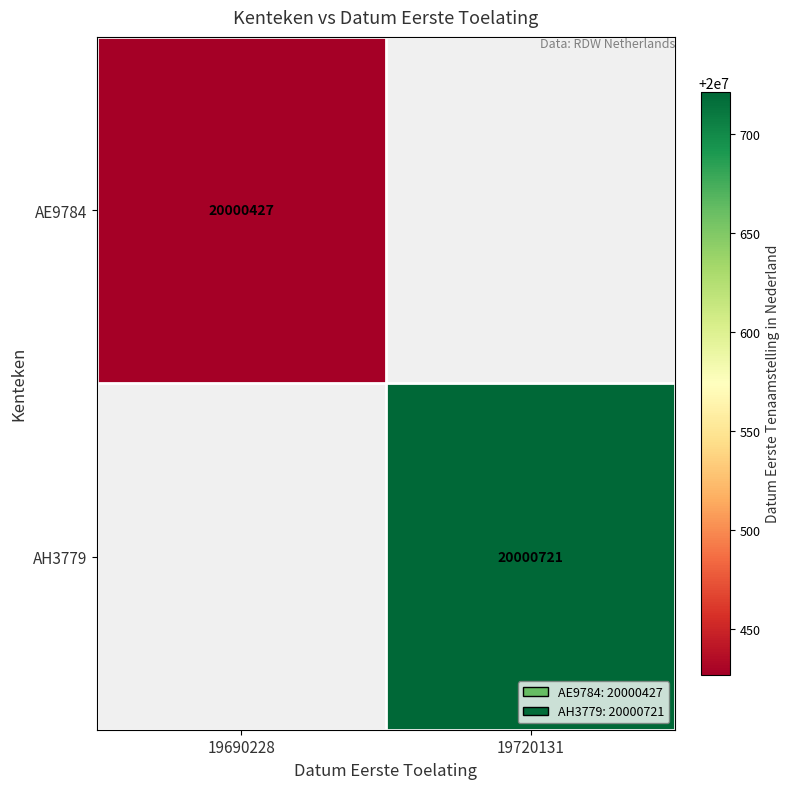

Is the value of AH3779 at 19720131 greater than the value of AE9784 at 19690228?

Yes